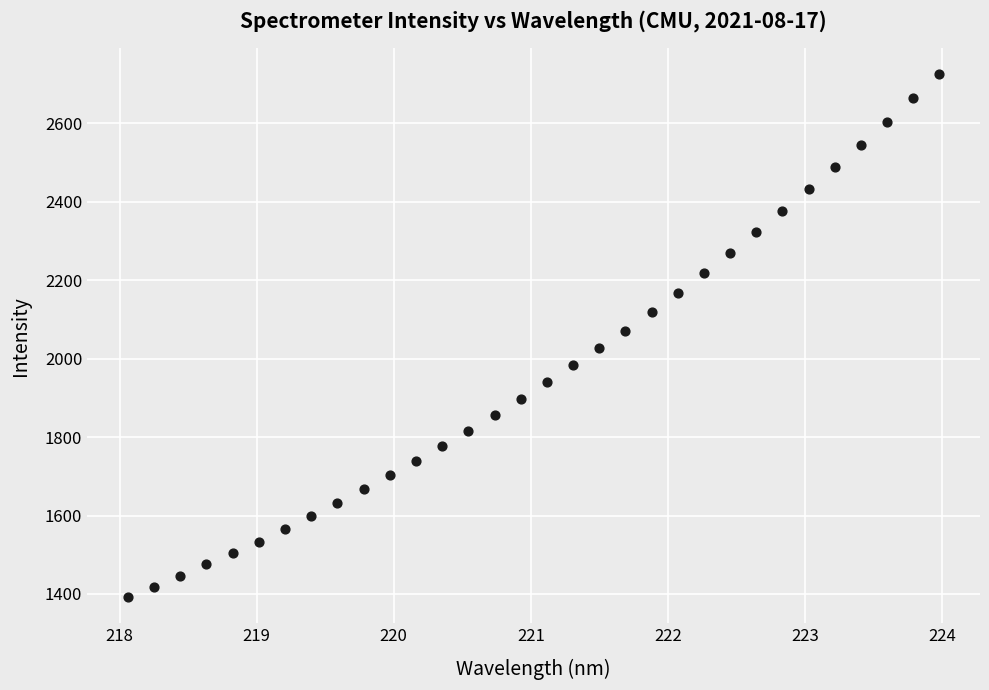

What is the range of Y values (max minus min)?

1332.8